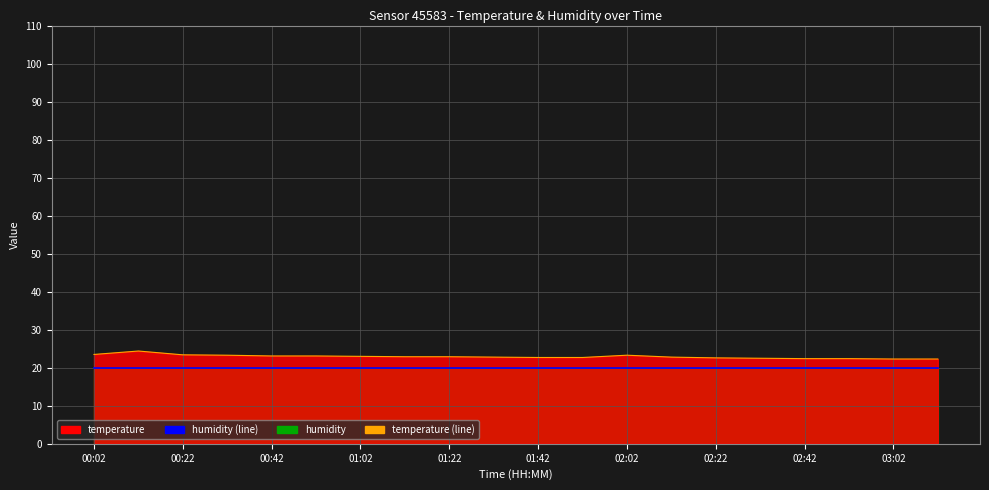

List the series in order of their overall mean, lowest first.

humidity (line), temperature (line)